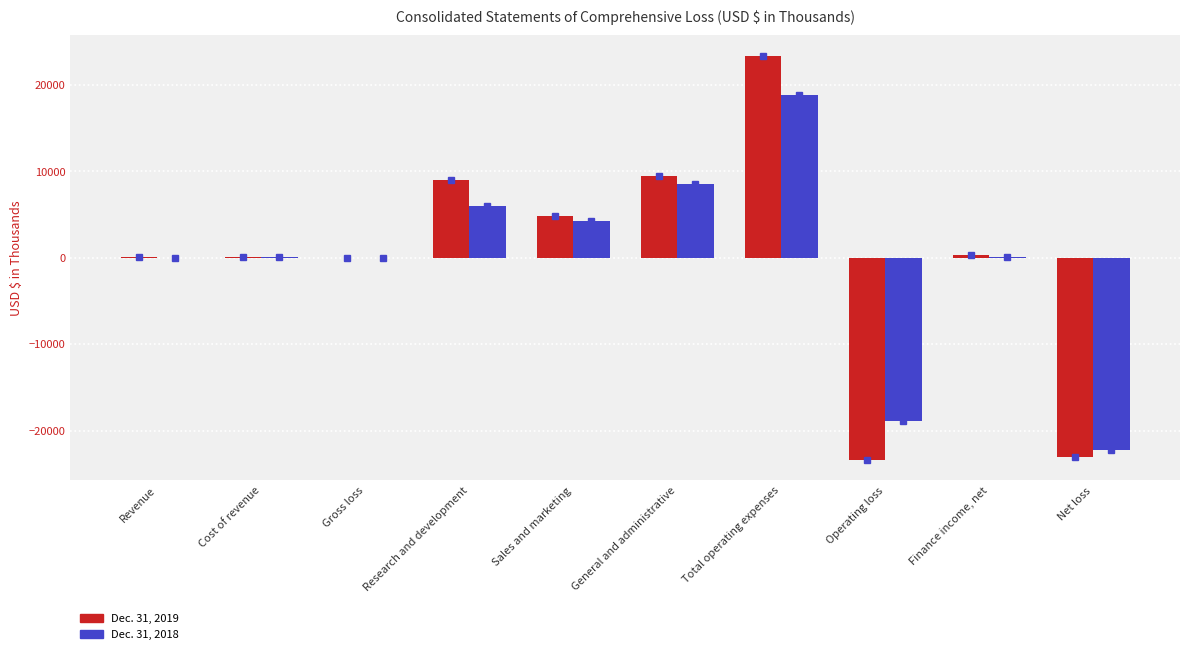

Read the Dec. 31, 2018 value at Net loss, to the nearest 10.

-22260